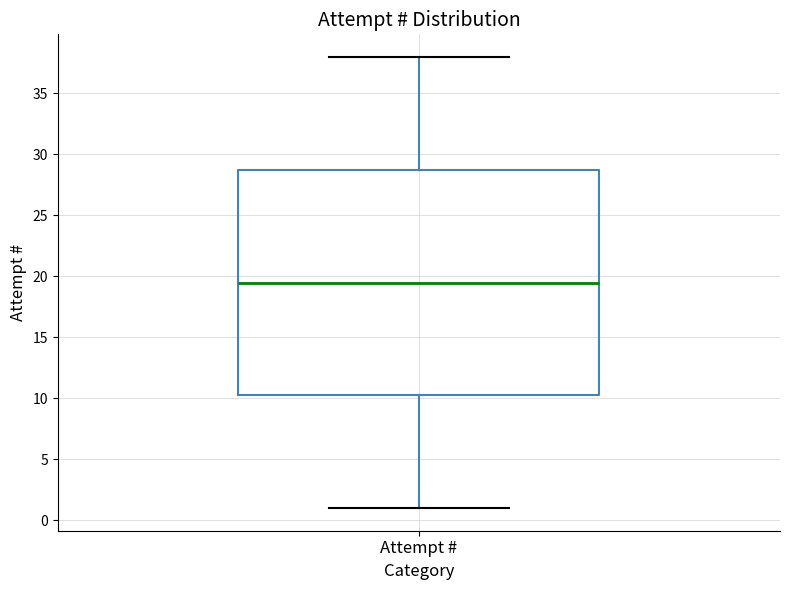

Where does the upper whisker of the box for Attempt # end on the y-axis? The values are not printed on the chart, so give them approximately, as read against the axis.

38.0